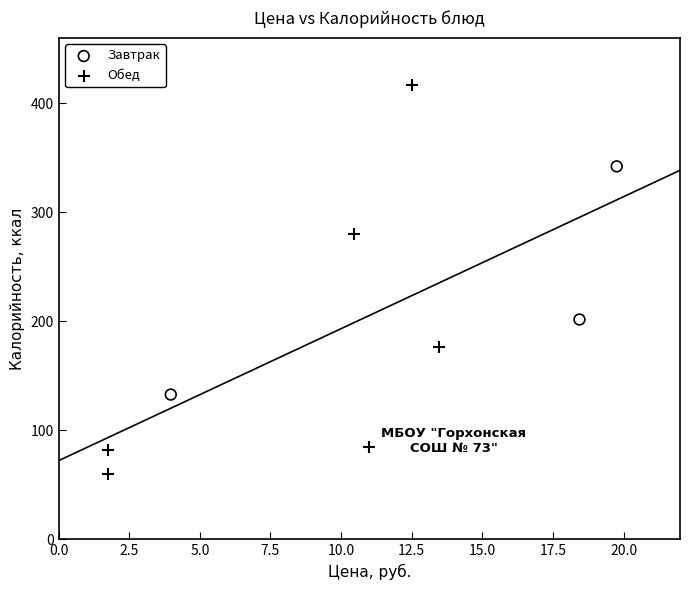

Which series has the widest spread of Y values?

Обед